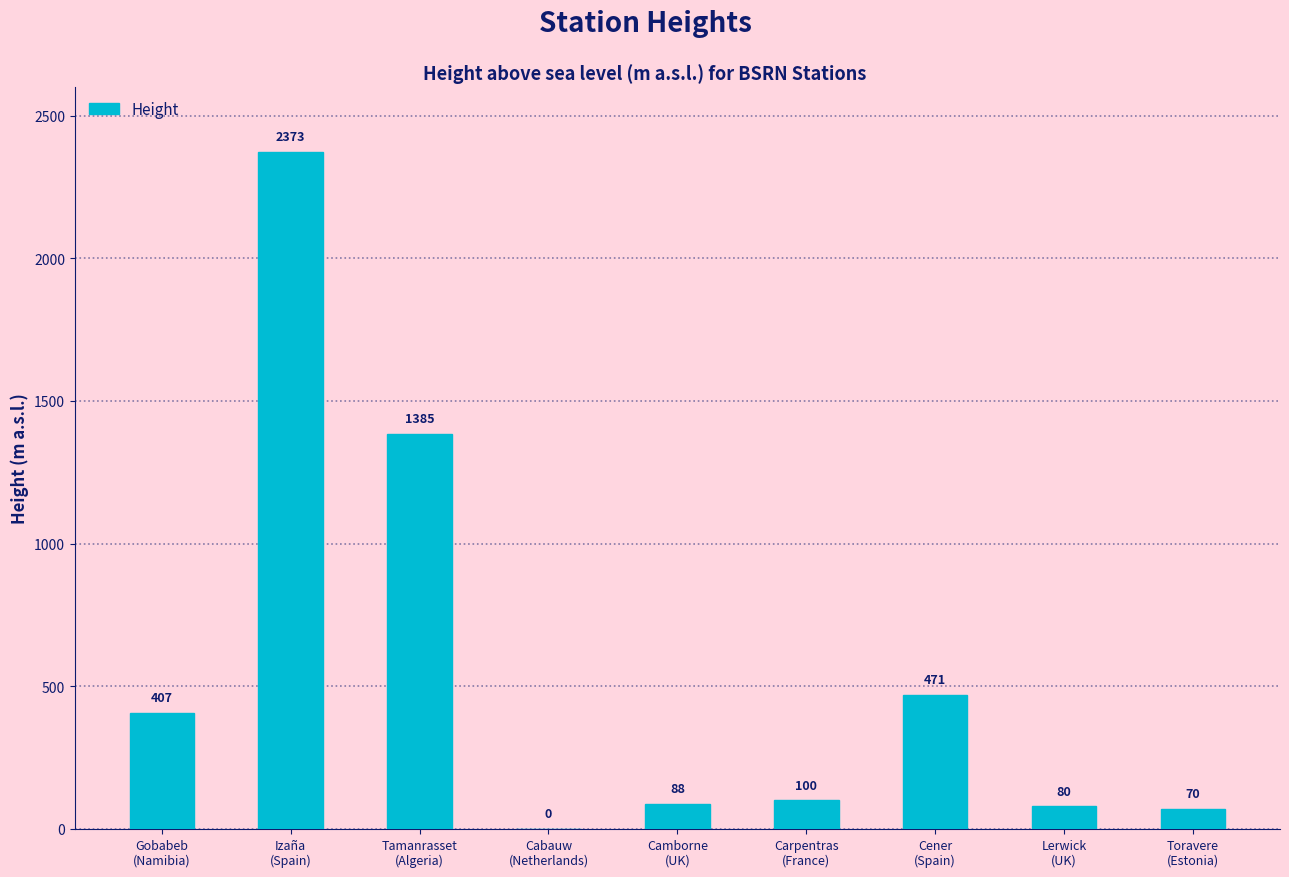

What is the greatest value displayed?

2373